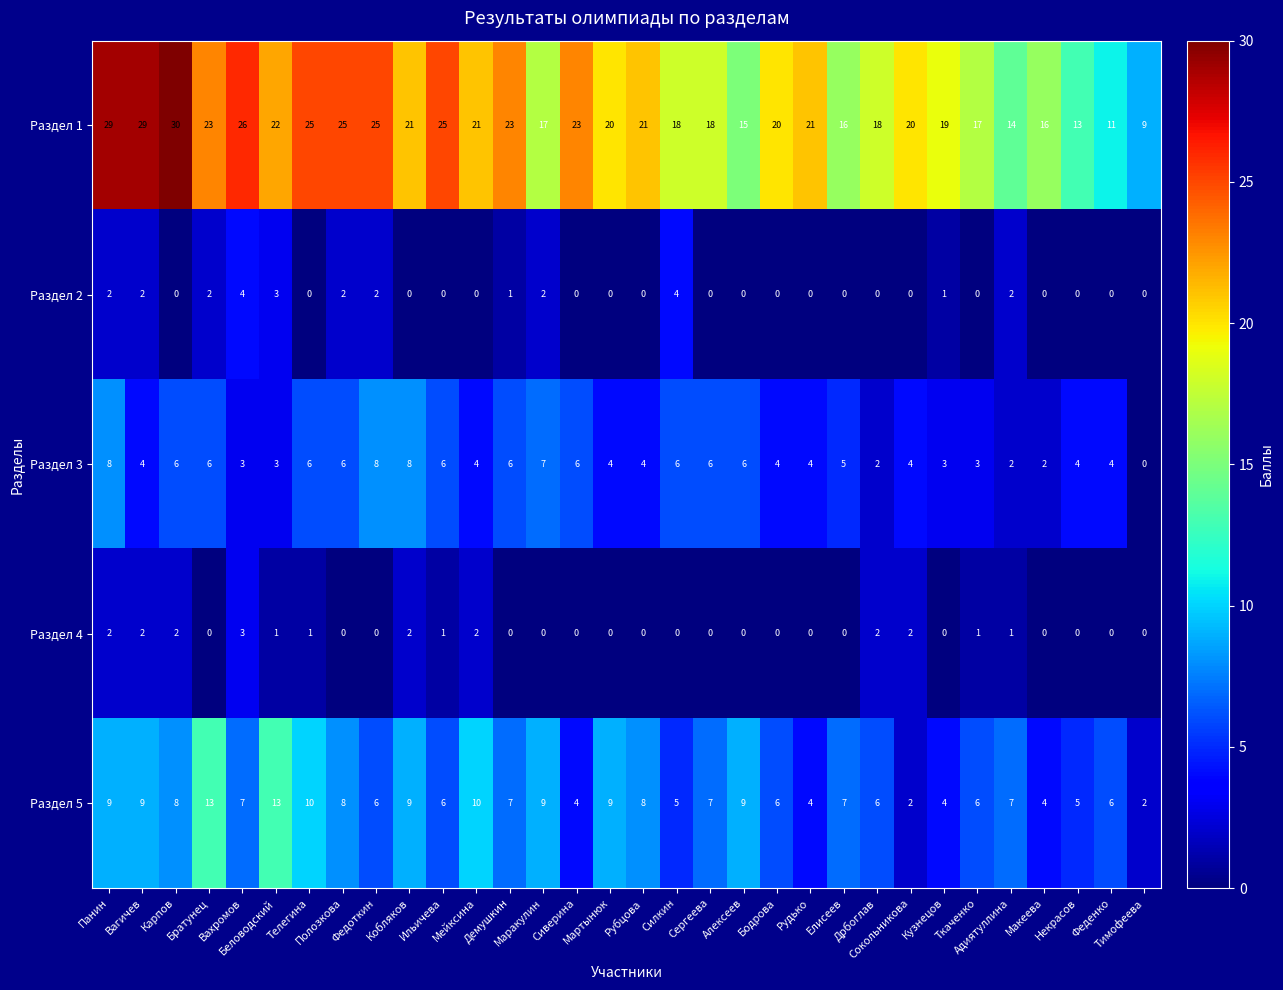

At how many categories does at least one series exceed 24?

8